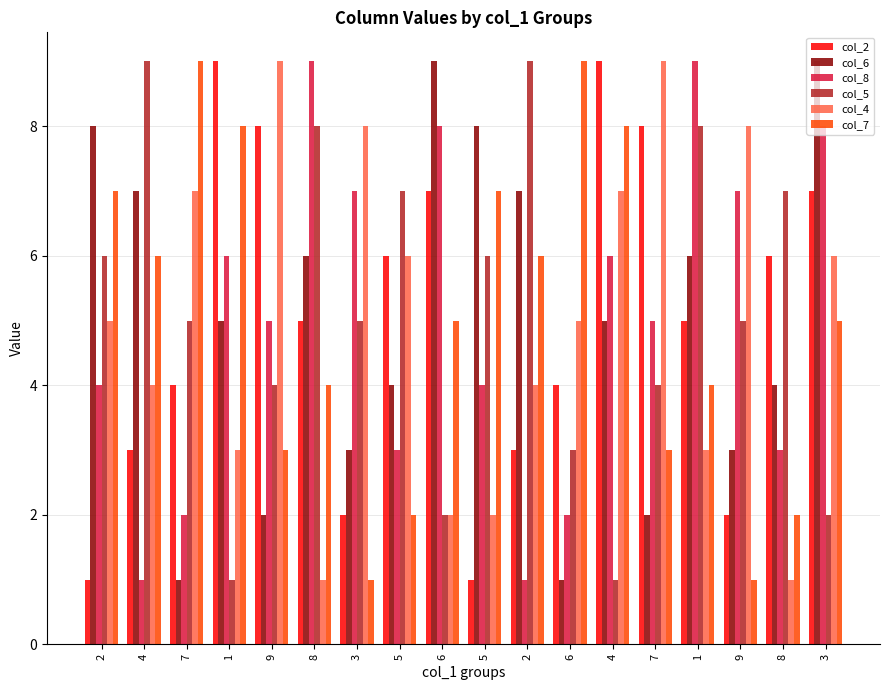

What is the sum of the col_4 values at 8 and 4?

8